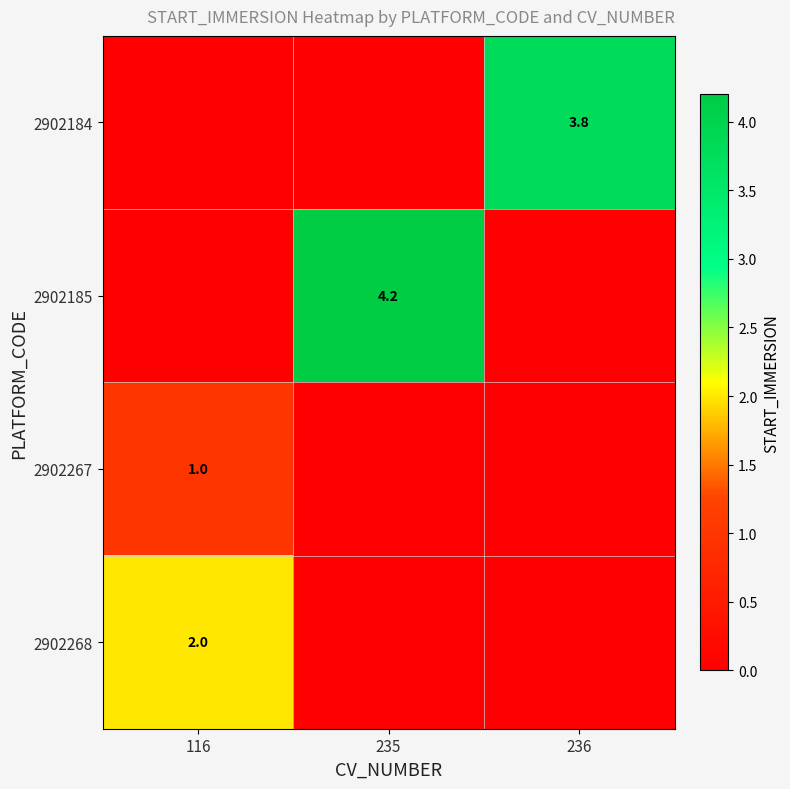

Between 236 and 235, which is larger?

236